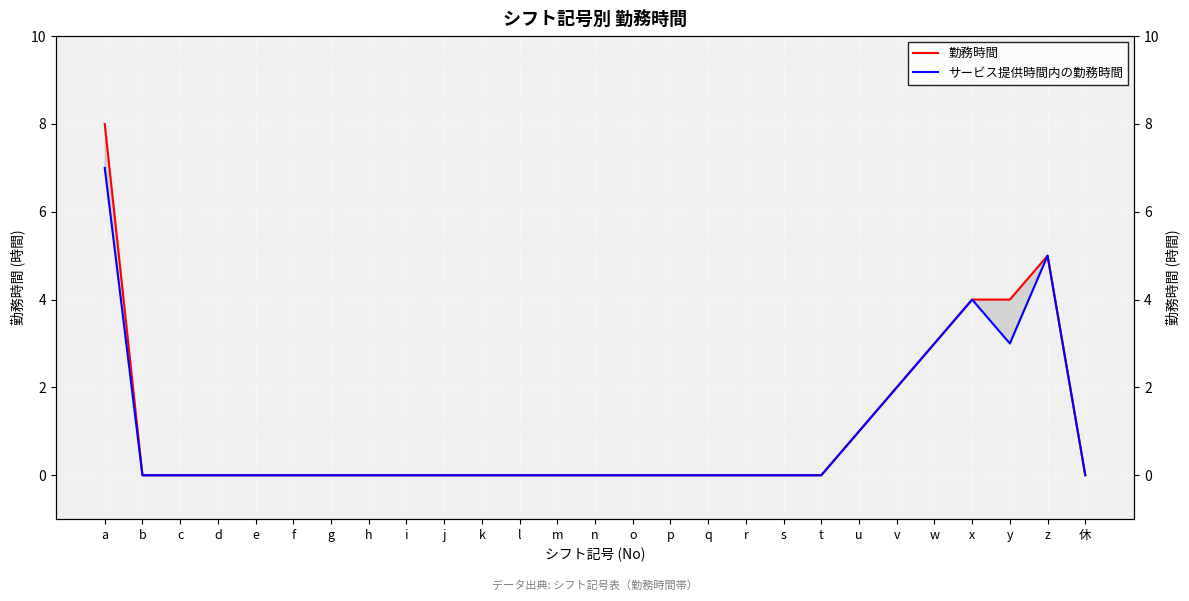

True or false: 勤務時間 has more than 0 interior local peaks.

True